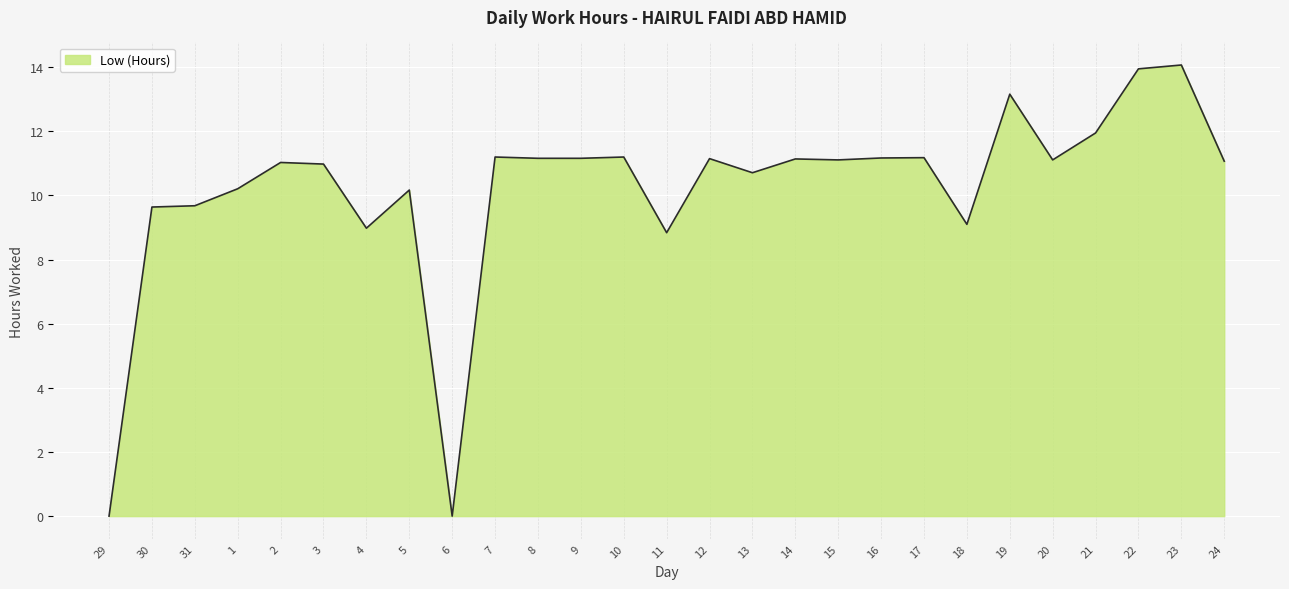

What is the change in value from 30 to 16?

+1.5